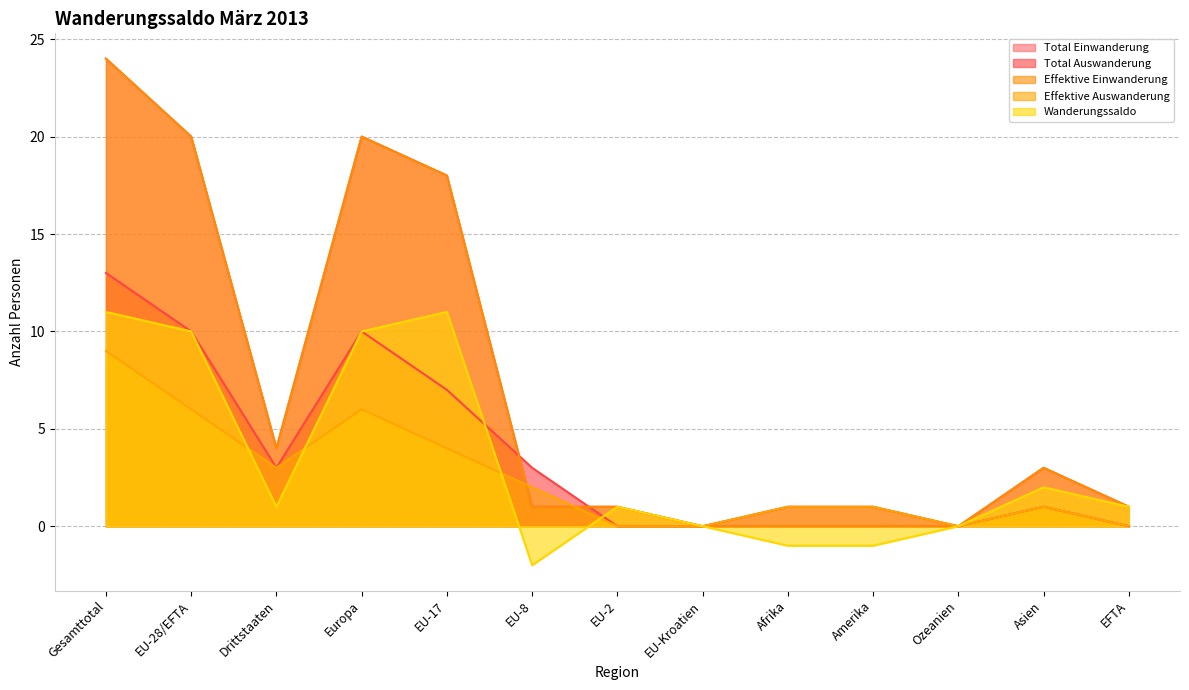

How many lines are shown in the chart?

5